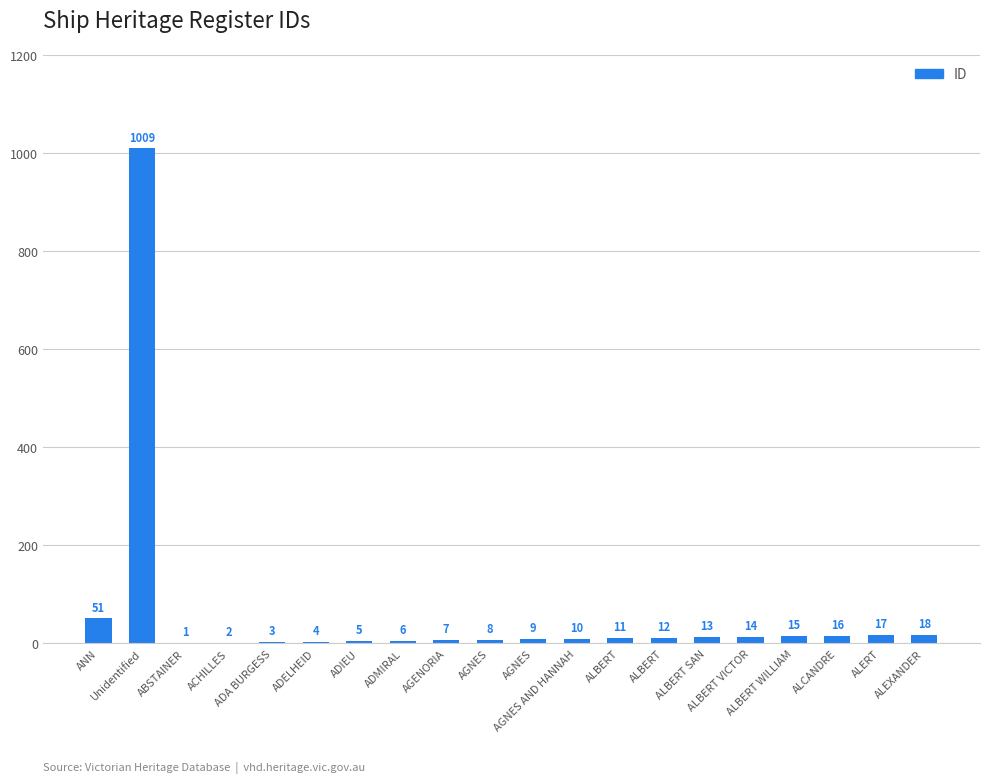

Reading left to right, extract all data points from this chart.

ANN=51	Unidentified=1009	ABSTAINER=1	ACHILLES=2	ADA BURGESS=3	ADELHEID=4	ADIEU=5	ADMIRAL=6	AGENORIA=7	AGNES=8	AGNES=9	AGNES AND HANNAH=10	ALBERT=11	ALBERT=12	ALBERT SAN=13	ALBERT VICTOR=14	ALBERT WILLIAM=15	ALCANDRE=16	ALERT=17	ALEXANDER=18